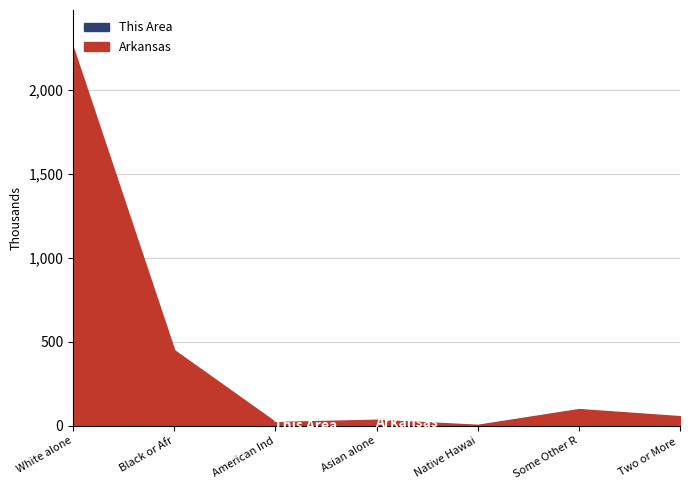

At how many categories does at least one series exceed 691586?

1